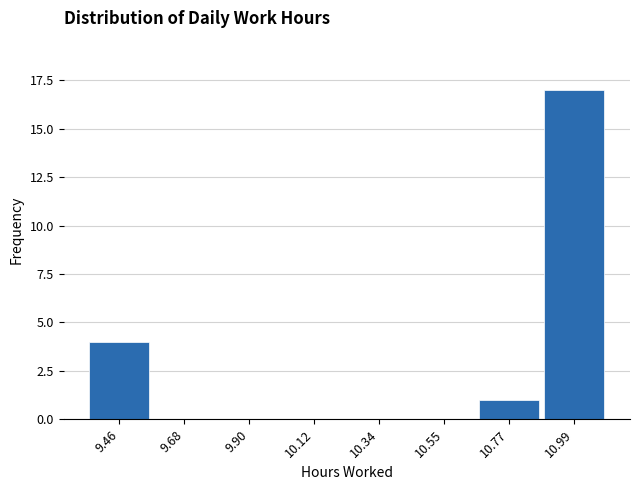

Reading left to right, what are all the values shown in this chart?

9.46=4	9.68=0	9.90=0	10.12=0	10.34=0	10.55=0	10.77=1	10.99=17